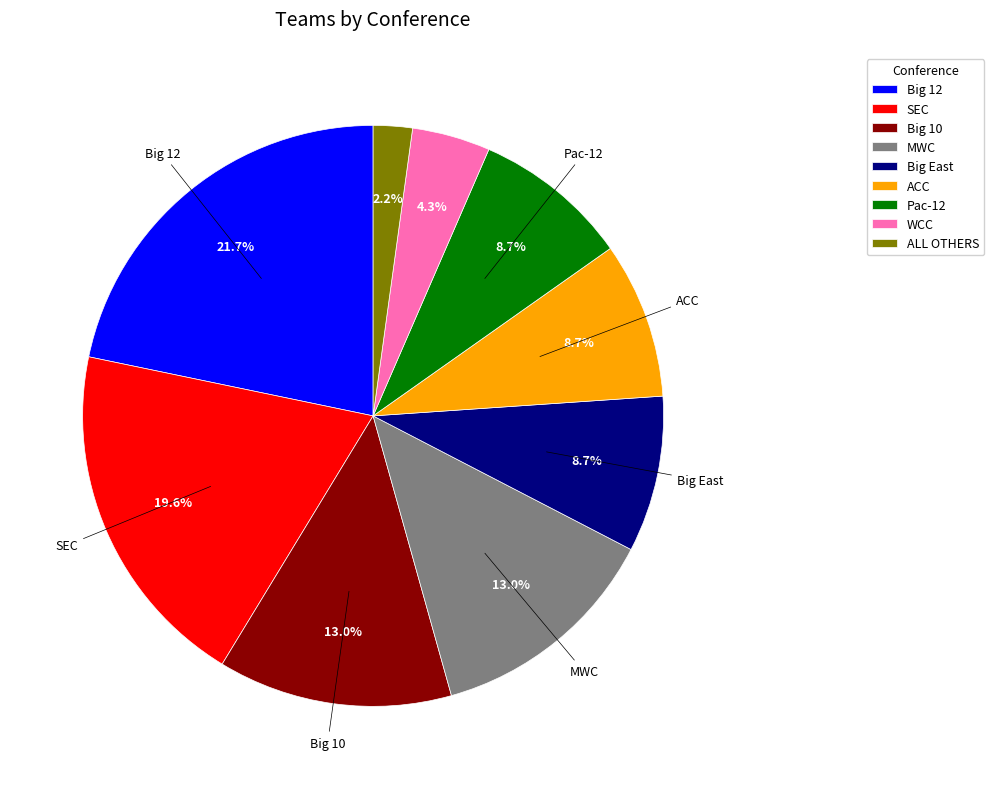

To the nearest percent, what is the average slice percentage?

11%